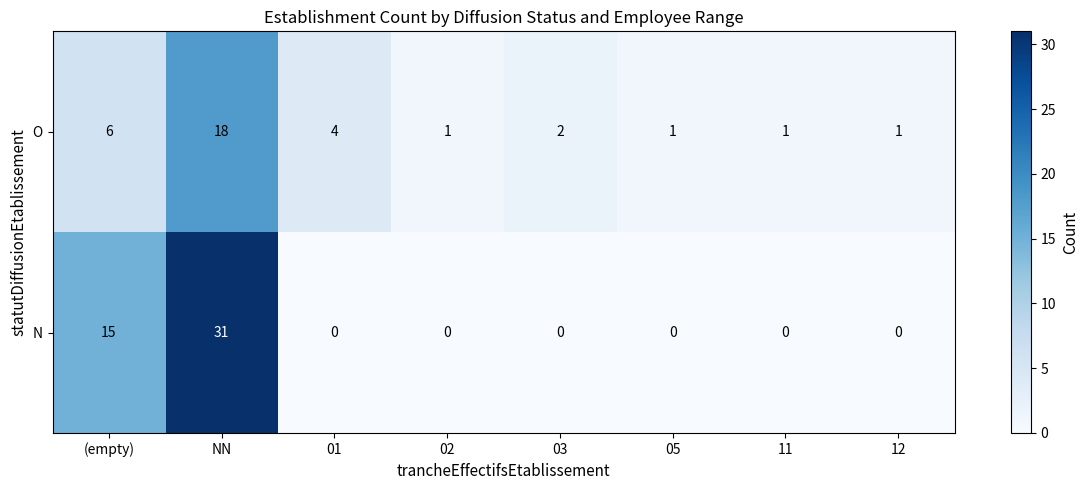

True or false: O has a value of 2 at (empty).

False